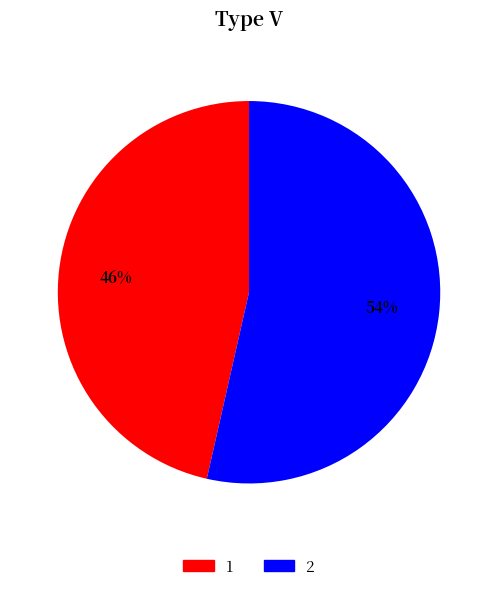

Is there a majority slice in this chart?

Yes